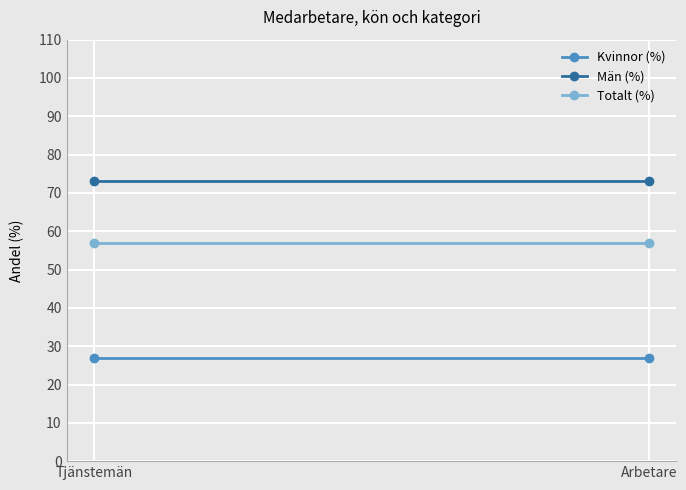

What is the highest value of the Män (%) series?

73